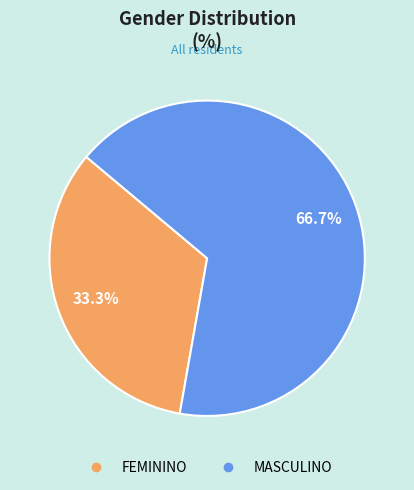

Is the sum of MASCULINO and FEMININO greater than half?

Yes